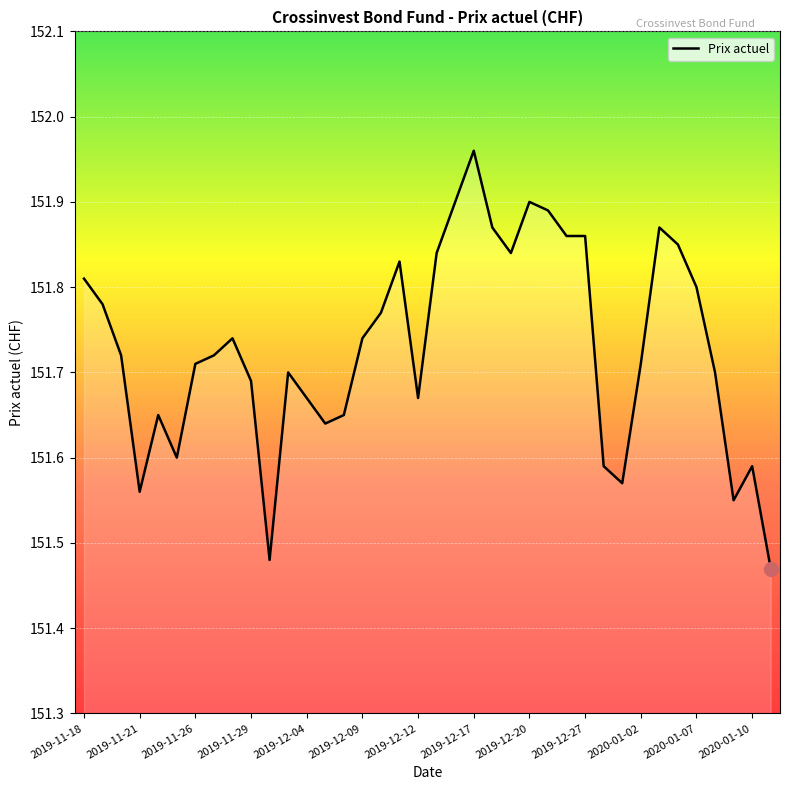

What is the difference between the maximum and minimum values?

0.5